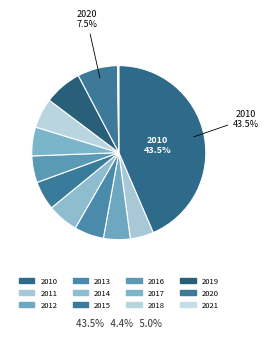

Does 2021 account for over 50% of the chart?

No